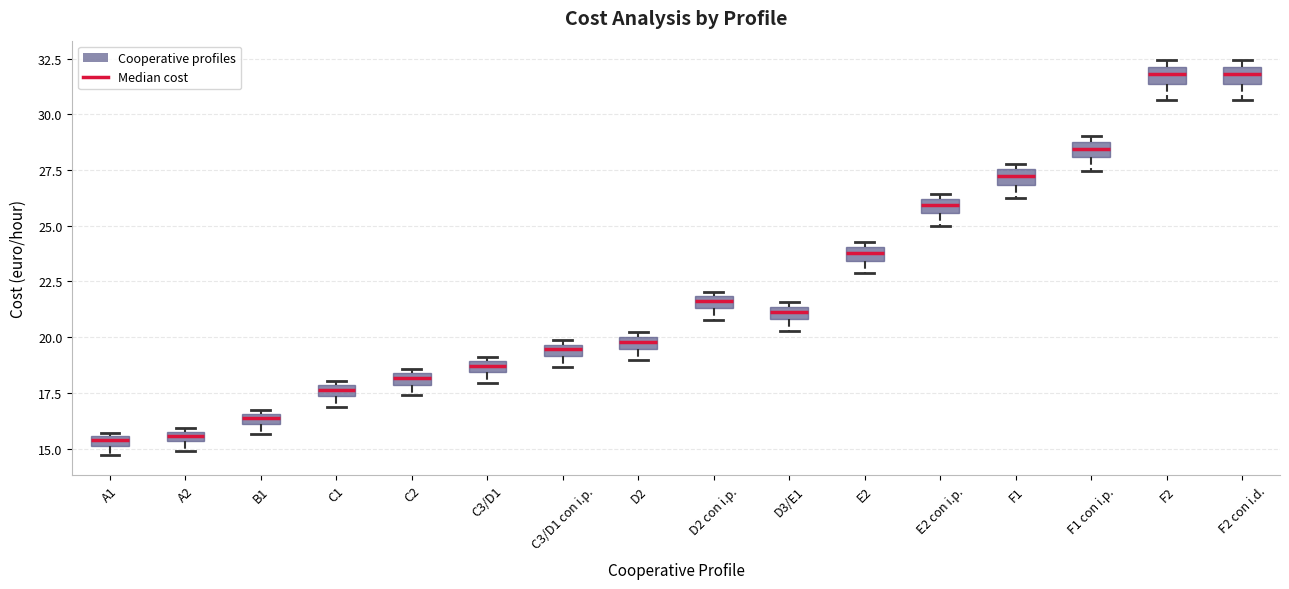

Where is the upper edge of the box for E2 con i.p. on the y-axis? The values are not printed on the chart, so give them approximately, as read against the axis.

26.0